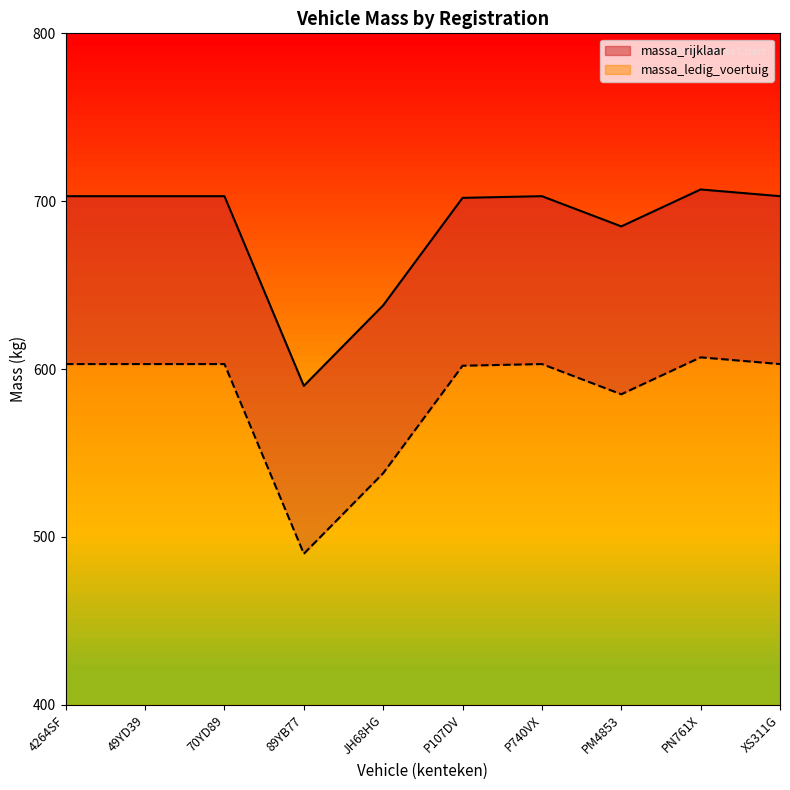

True or false: massa_rijklaar has a value of 388 at 4264SF.

False